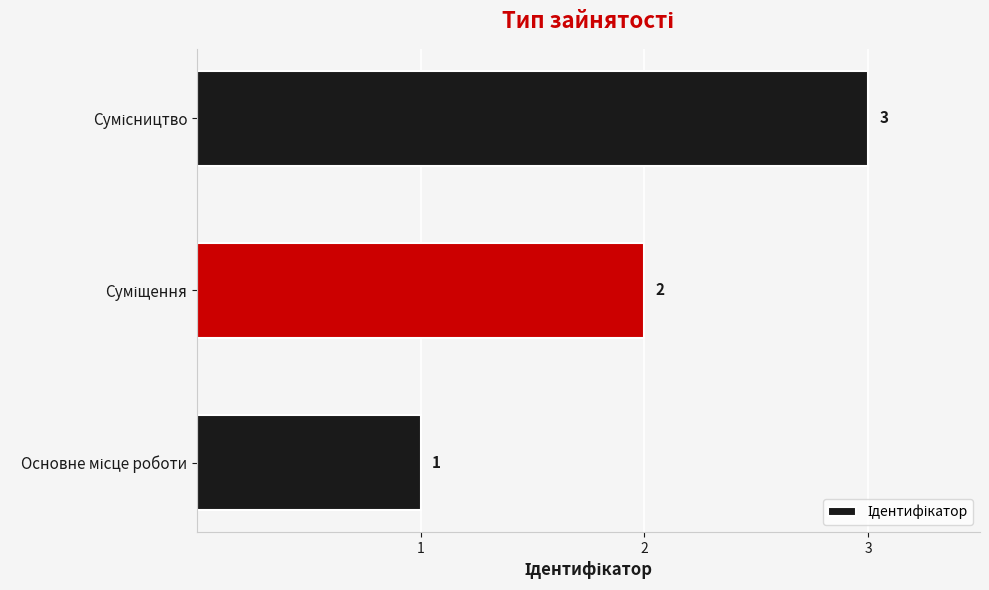

Count the number of categories in the chart.

3